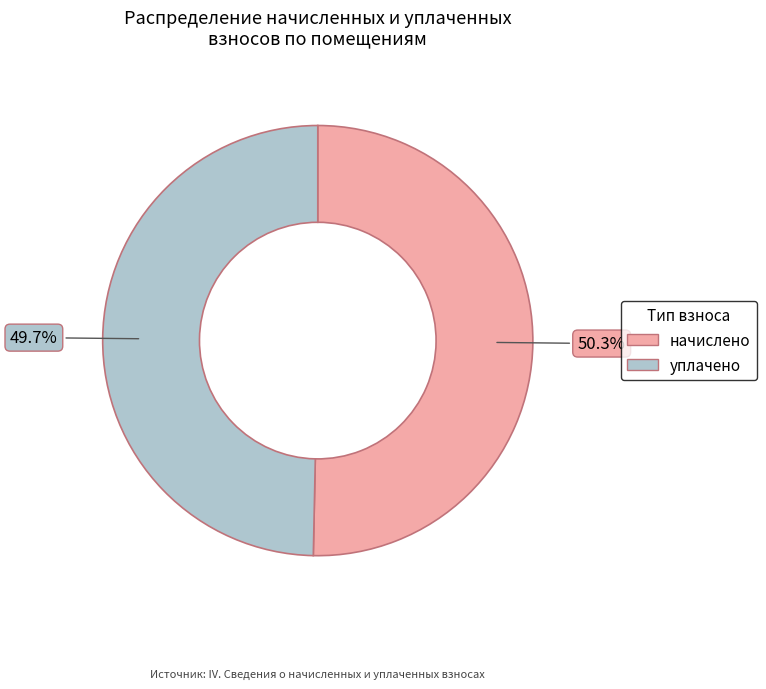

Which category has the biggest portion of the pie?

начислено